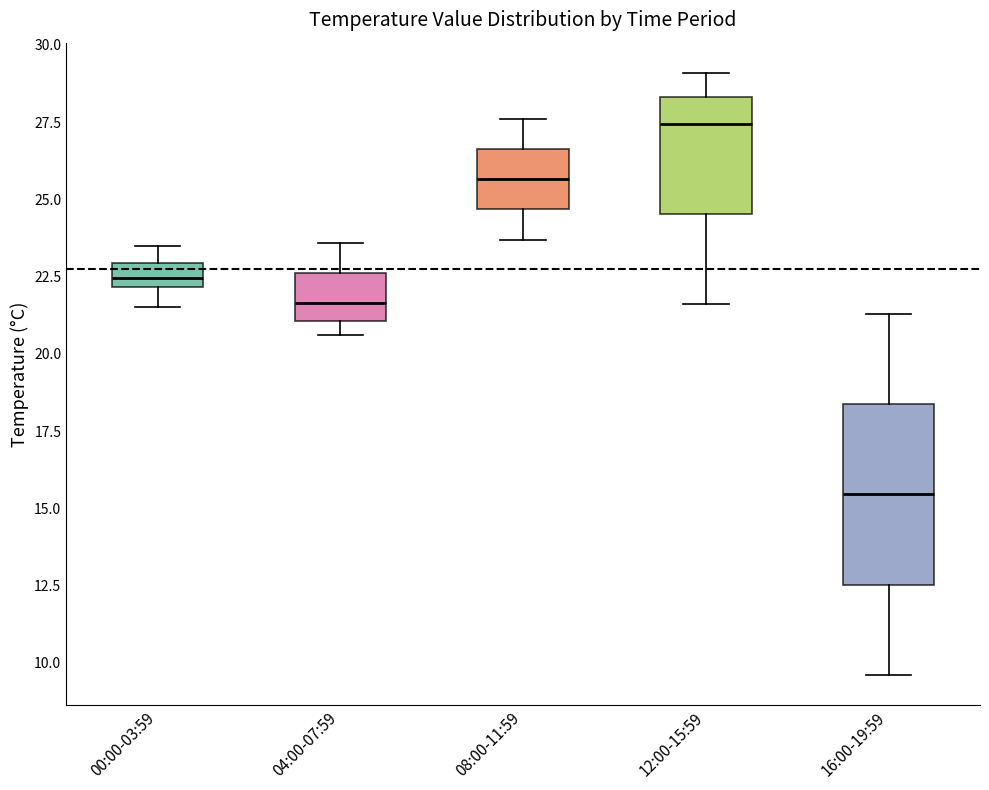

Which box is the tallest, from its lower edge to its upper edge?

16:00-19:59